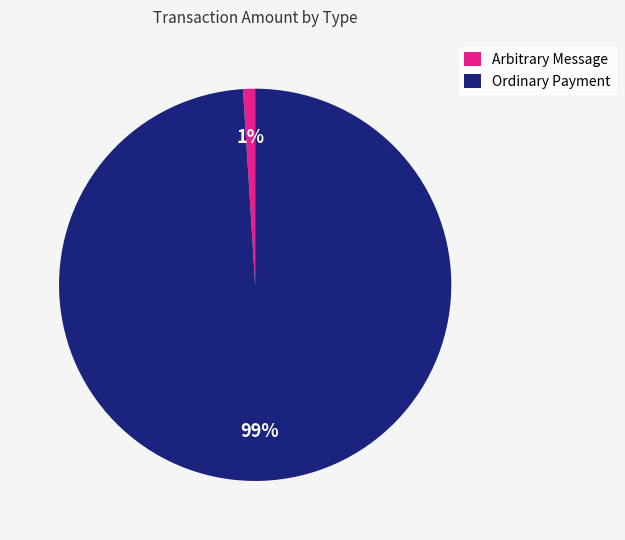

To the nearest percent, what is the average slice percentage?

50%